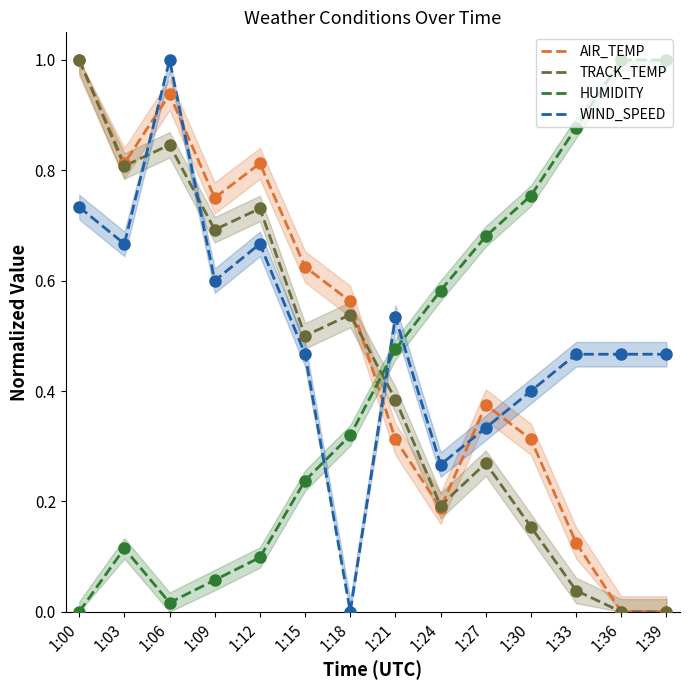

What is the difference between the highest and lowest values at 1:12?

0.7